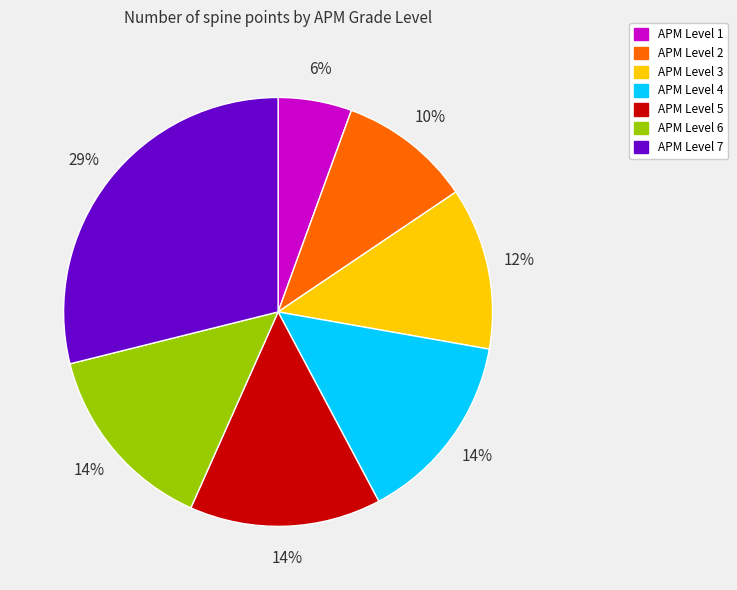

How many segments does this pie chart have?

7